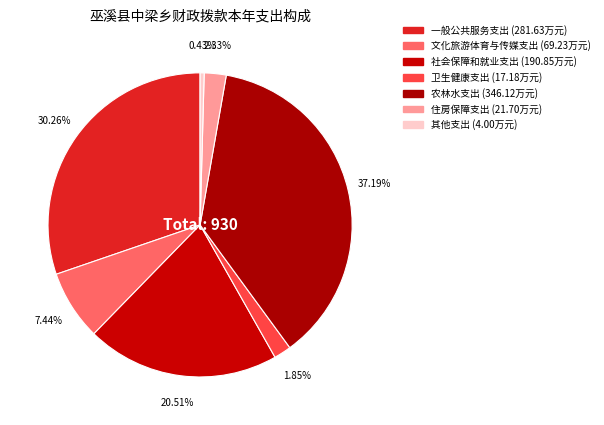

To the nearest percent, what portion does 社会保障和就业支出 represent?

21%